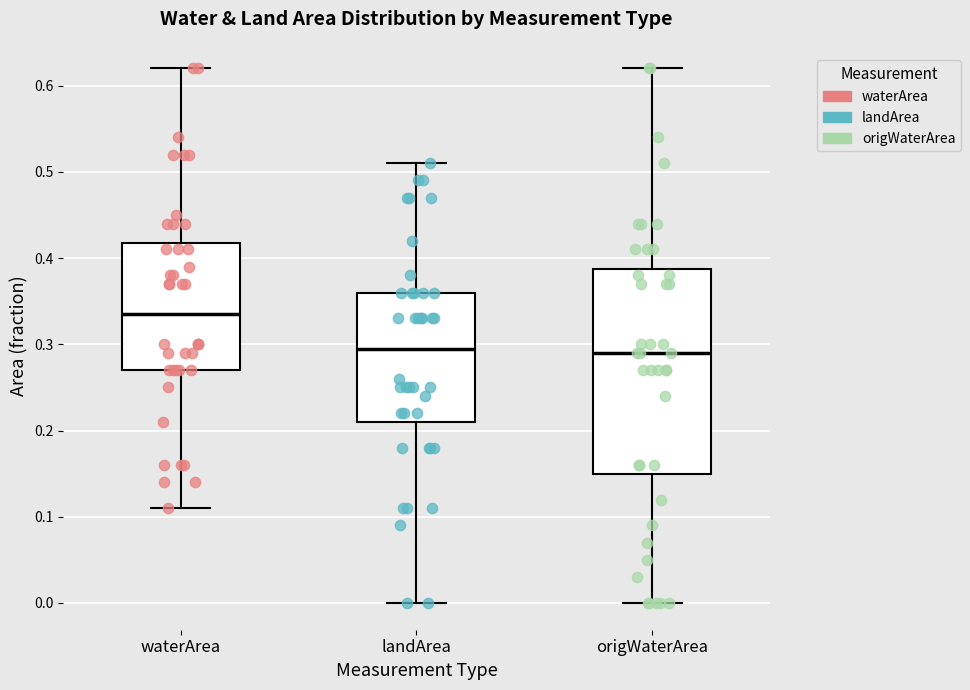

Comparing the boxes themselves (not the whiskers), which one is the tallest?

origWaterArea